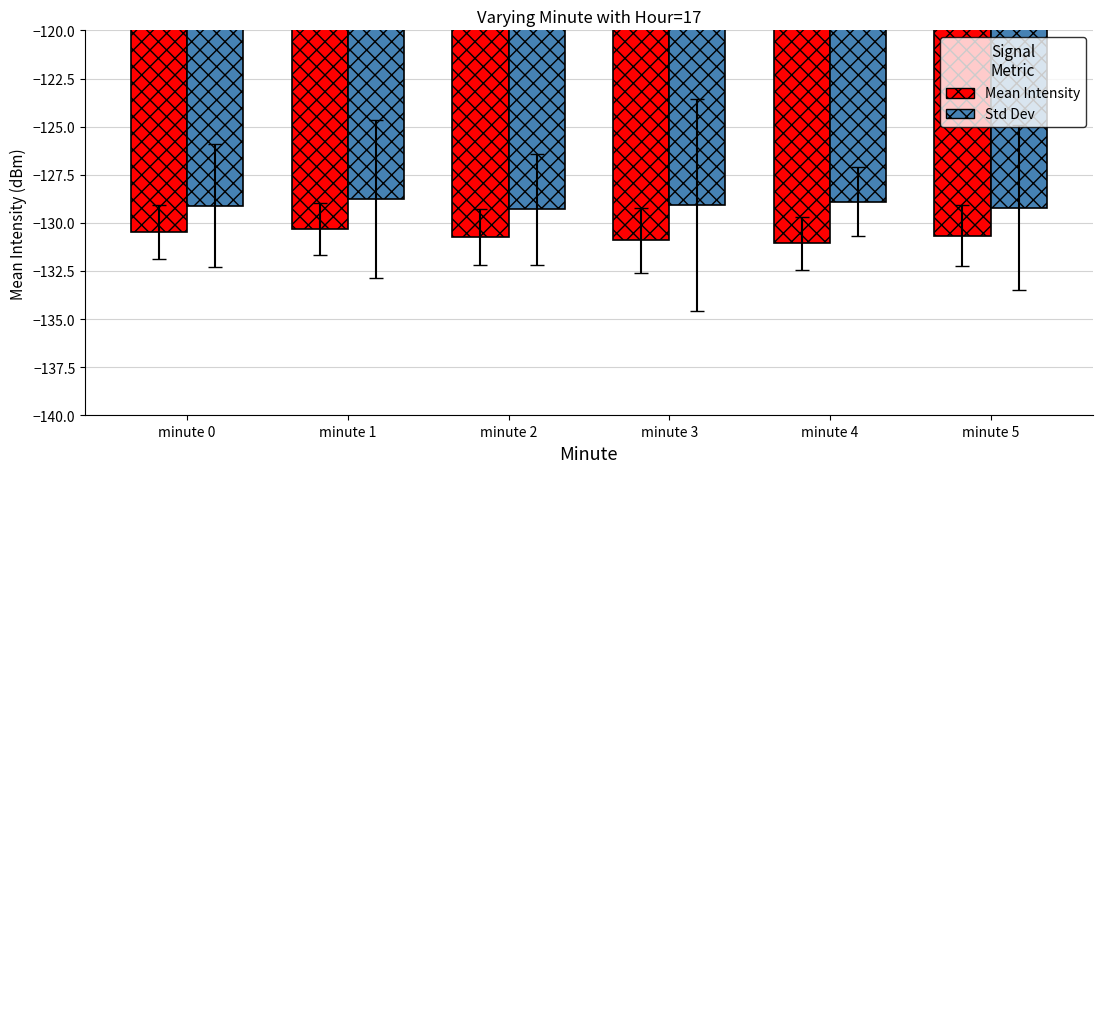

Which series has the largest total across all categories?

Std Dev